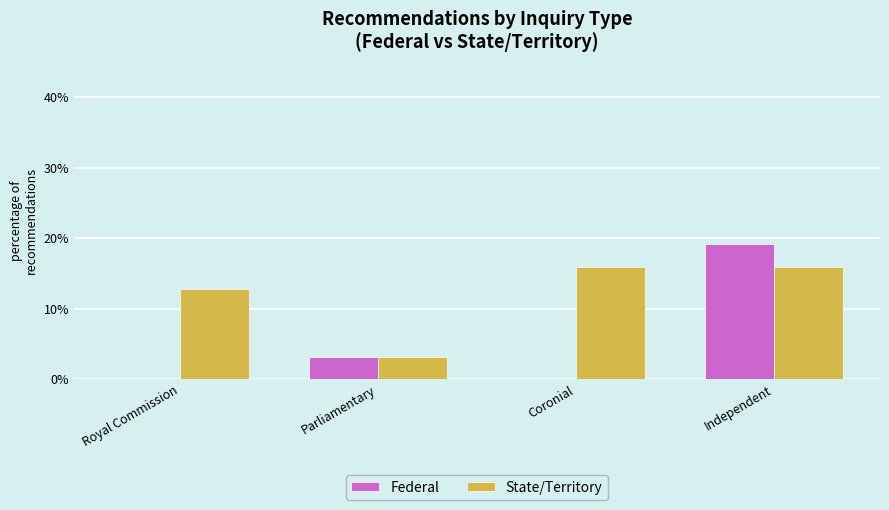

Which series changed the most between Coronial and Independent?

Federal